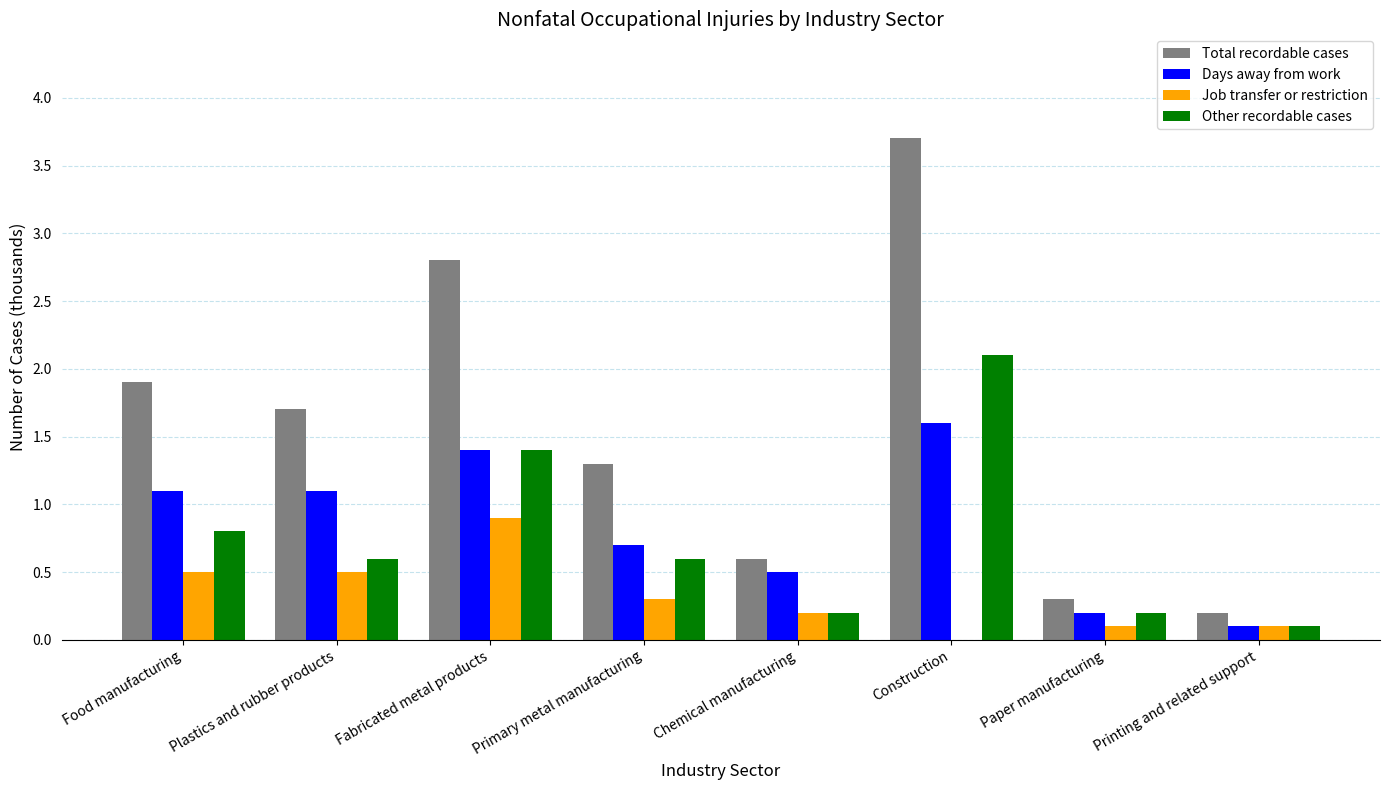

How many groups of bars are there?

8